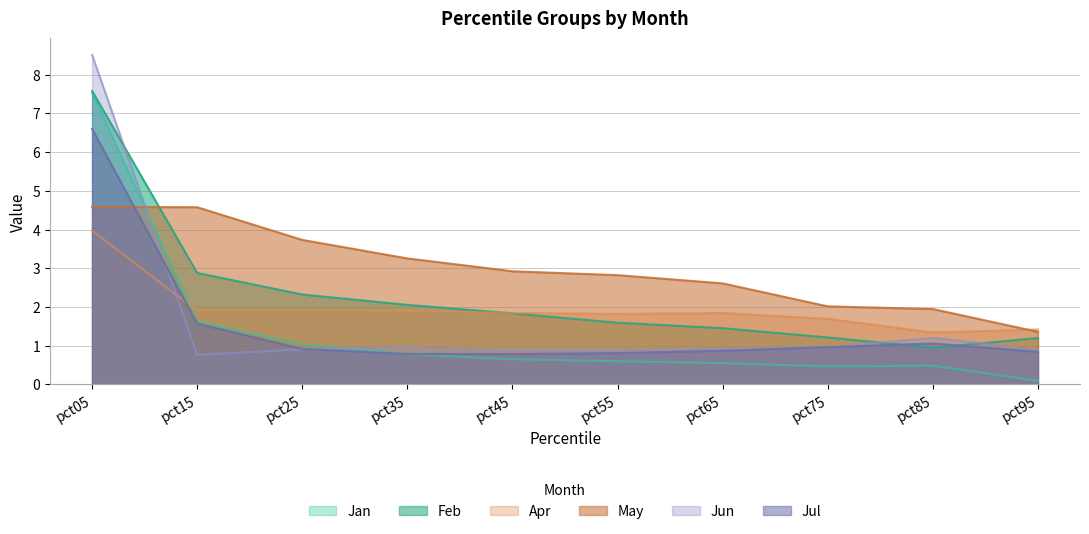

What is the greatest value displayed?

8.5